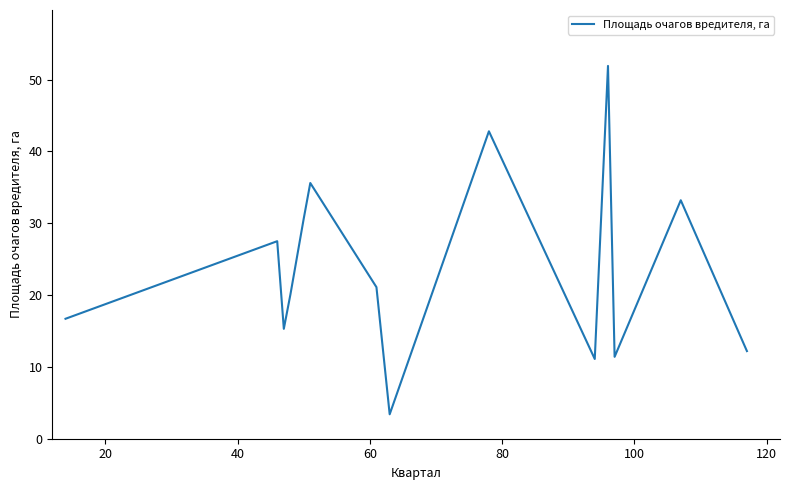

What is the difference between the maximum and minimum values?

48.5